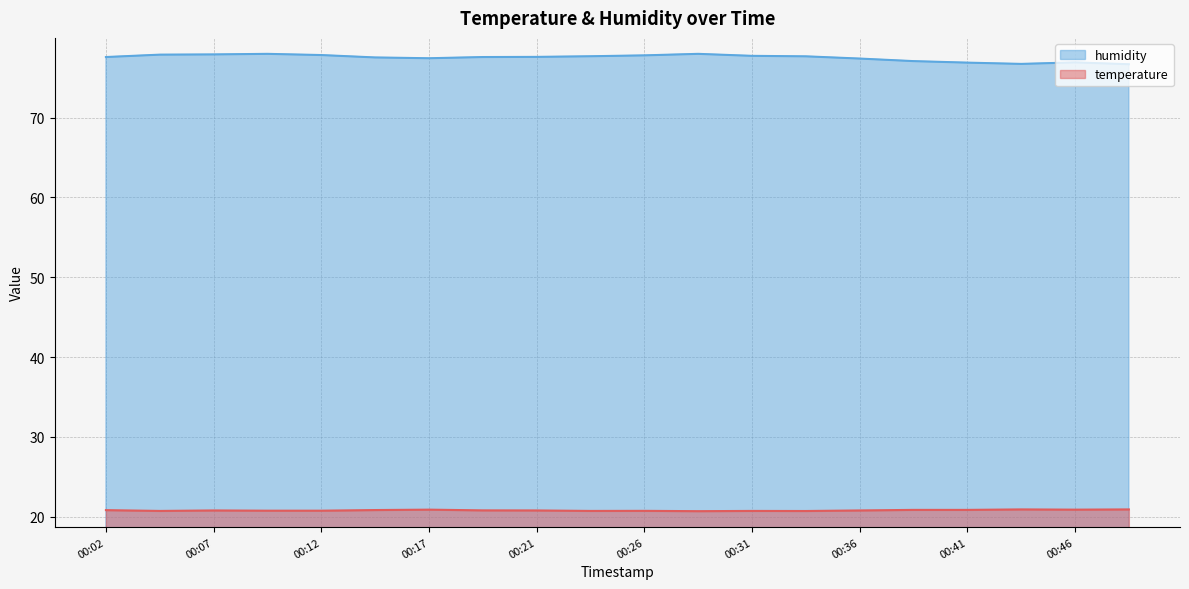

What is the greatest value displayed?

78.0